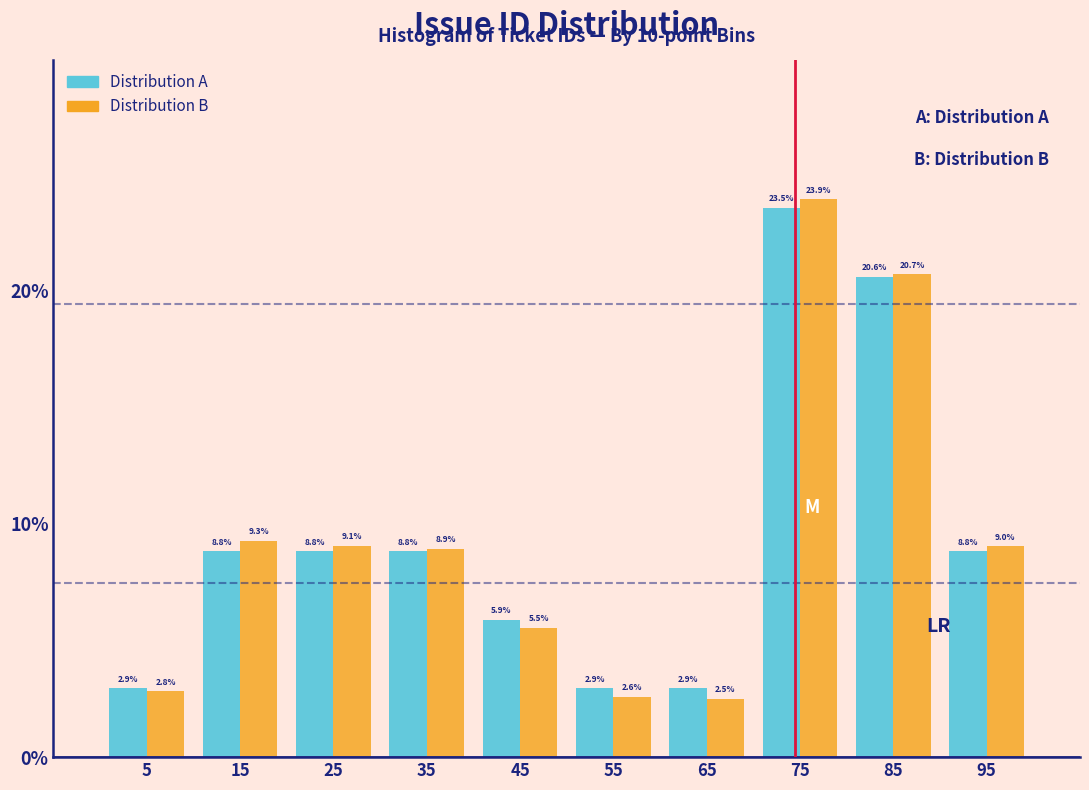

Reading left to right, list every range on the x-axis with the height of the bar of each series over it.

0 to 10: Distribution A=2.9	Distribution B=2.8
10 to 20: Distribution A=8.8	Distribution B=9.3
20 to 30: Distribution A=8.8	Distribution B=9.1
30 to 40: Distribution A=8.8	Distribution B=8.9
40 to 50: Distribution A=5.9	Distribution B=5.5
50 to 60: Distribution A=2.9	Distribution B=2.6
60 to 70: Distribution A=2.9	Distribution B=2.5
70 to 80: Distribution A=23.5	Distribution B=23.9
80 to 90: Distribution A=20.6	Distribution B=20.7
90 to 100: Distribution A=8.8	Distribution B=9.0